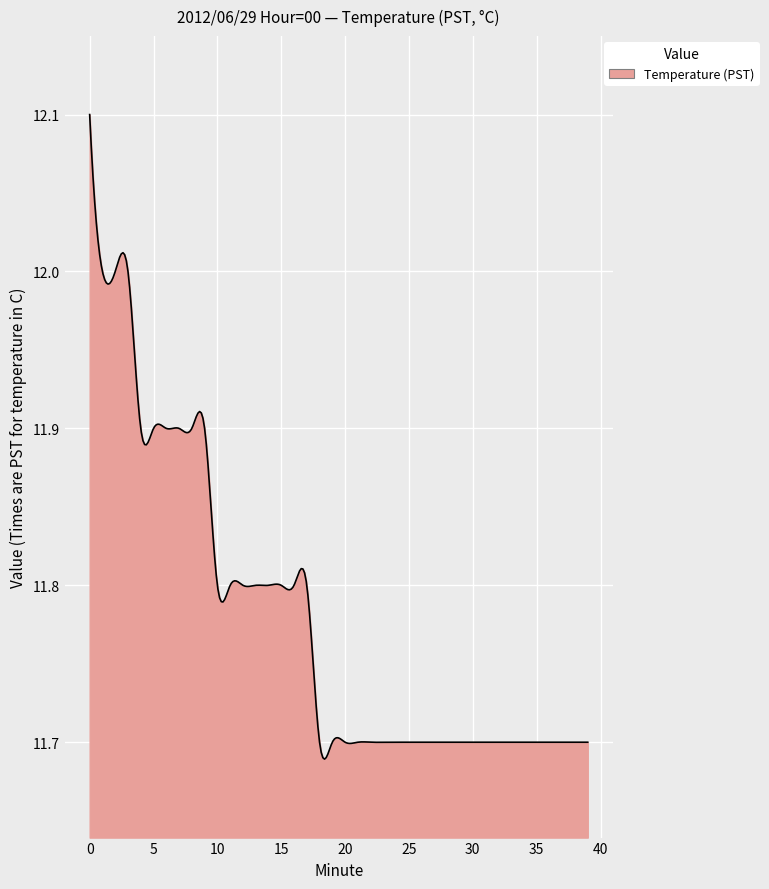

What is the difference between the maximum and minimum values?

0.4